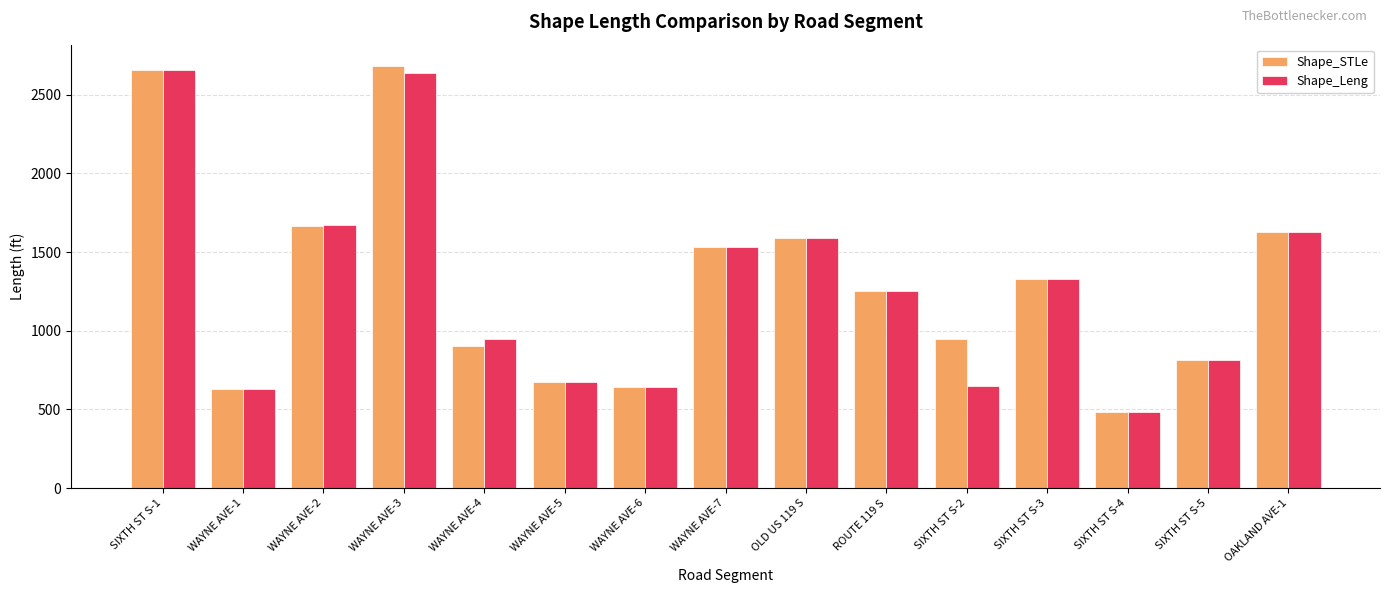

Is the value of Shape_Leng at SIXTH ST S-1 greater than the value of Shape_STLe at WAYNE AVE-6?

Yes